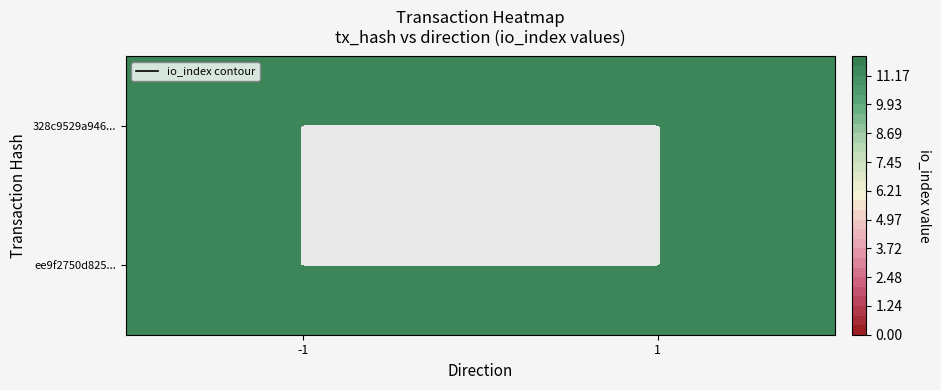

Is it true that 328c9529a9461efc46dff9e802ba8a234e73fb4 equals 16 at io_index?

False